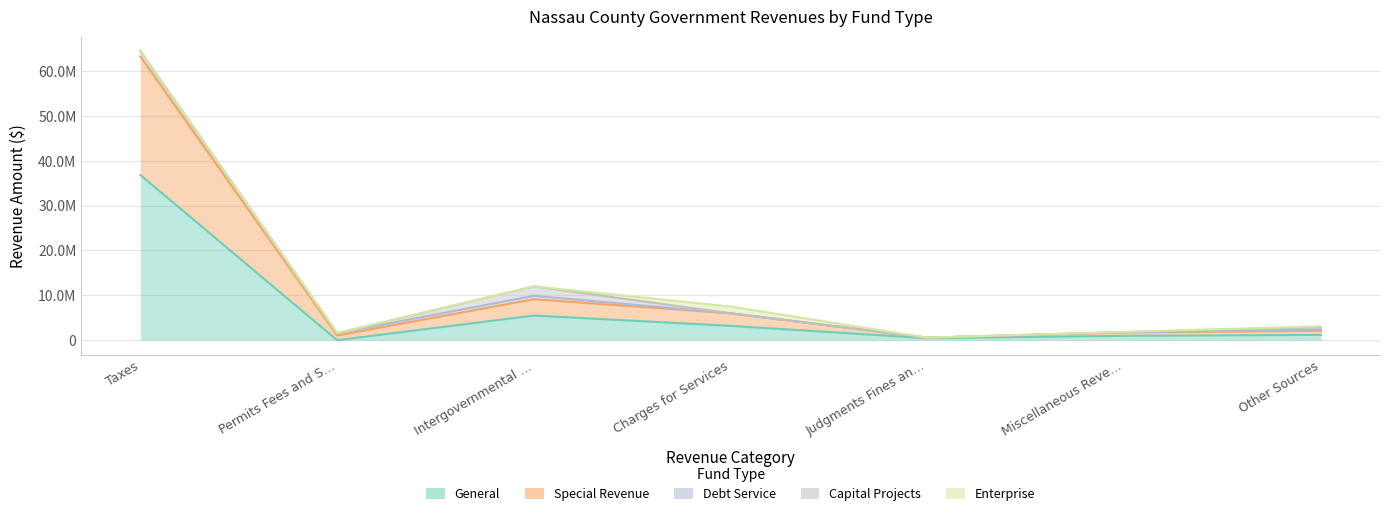

The Special Revenue series shows 1135130 at Miscellaneous Revenue. True or false?

False